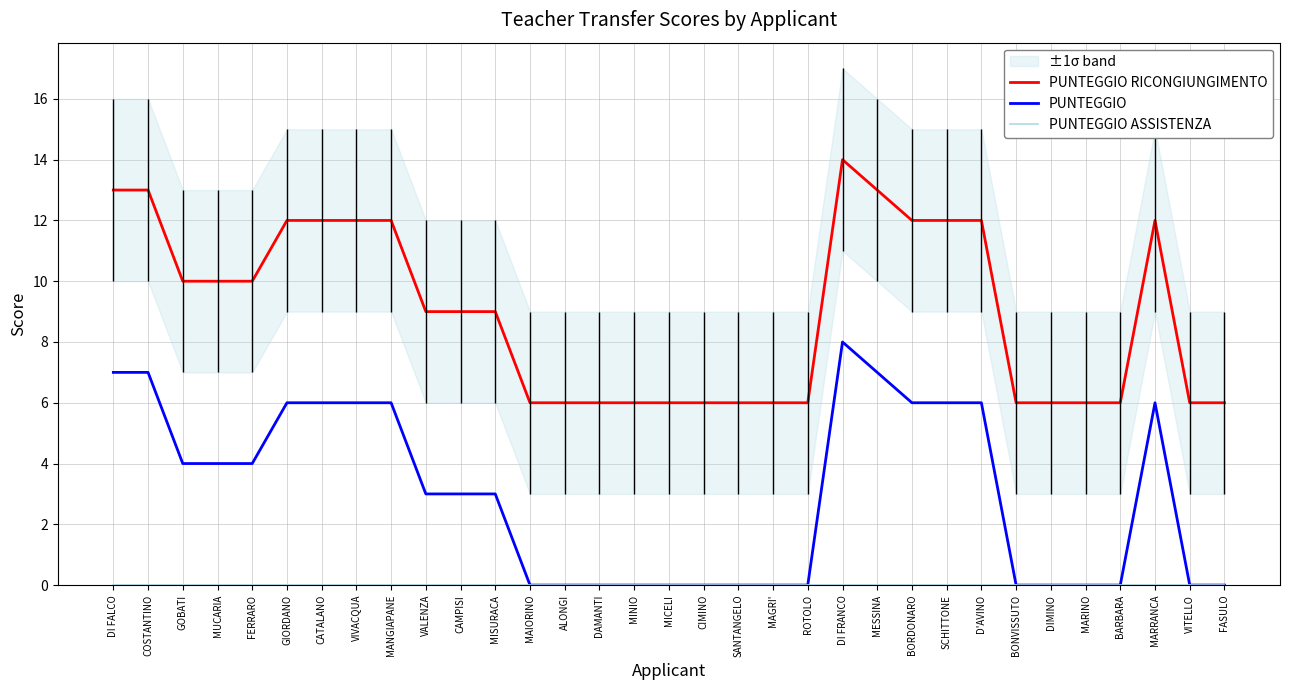

The value of PUNTEGGIO RICONGIUNGIMENTO at MARRANCA is 16. True or false?

False